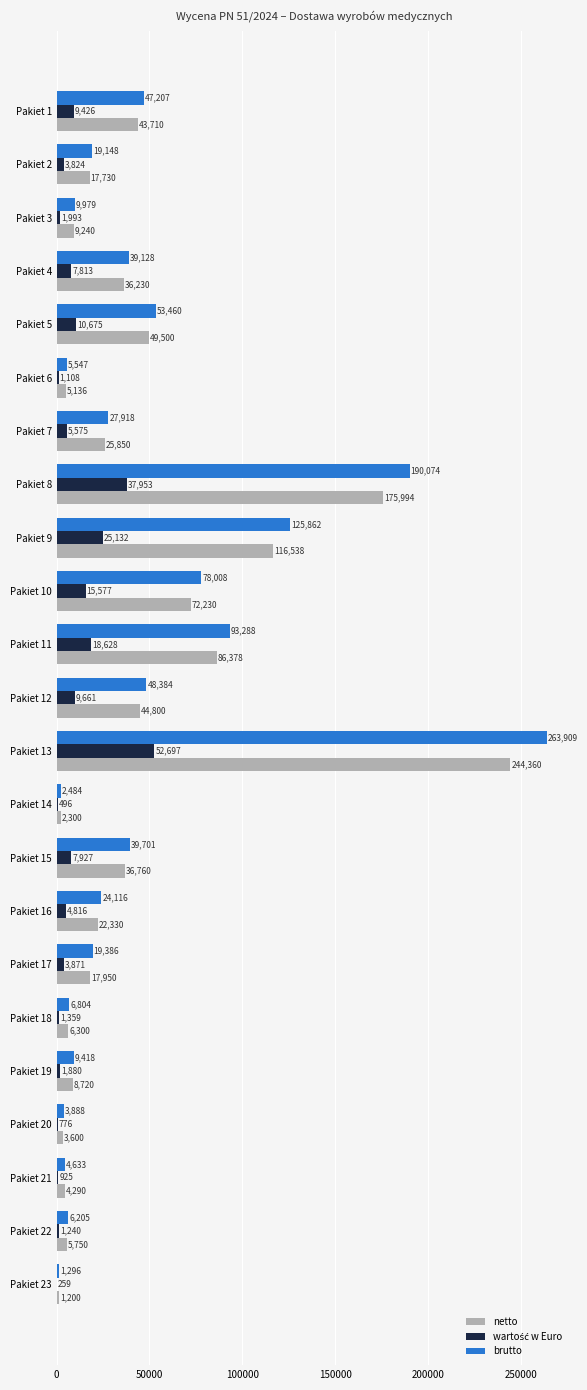

At which category does the chart reach its peak across all series?

Pakiet 13